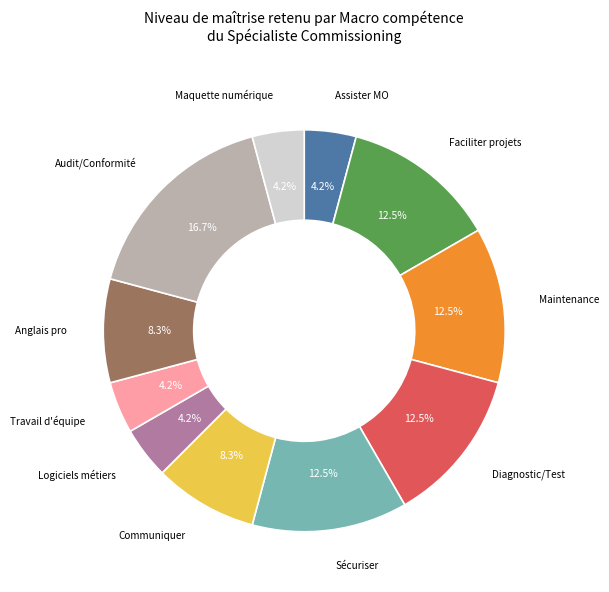

Is there any slice that represents more than half of the pie?

No